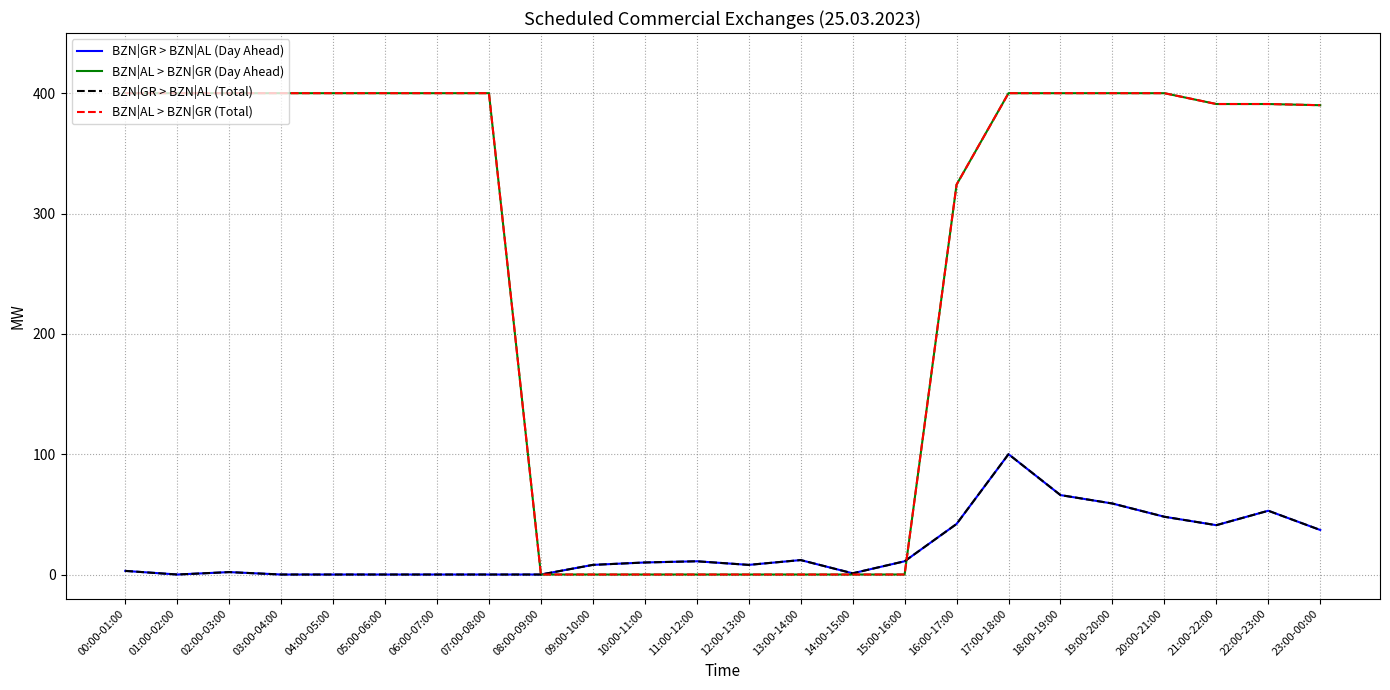

Is this an area chart (filled region under the line)?

No